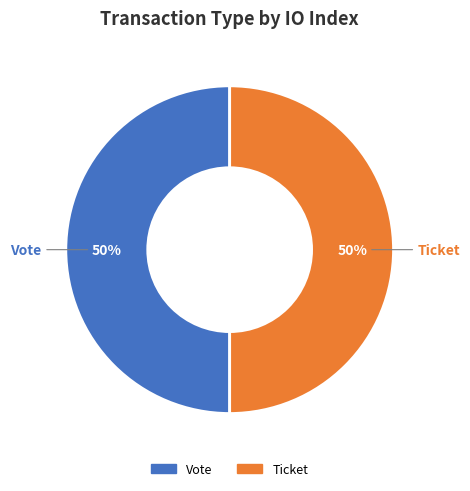

What is the ratio of the value at Vote to the value at Ticket?

1.0